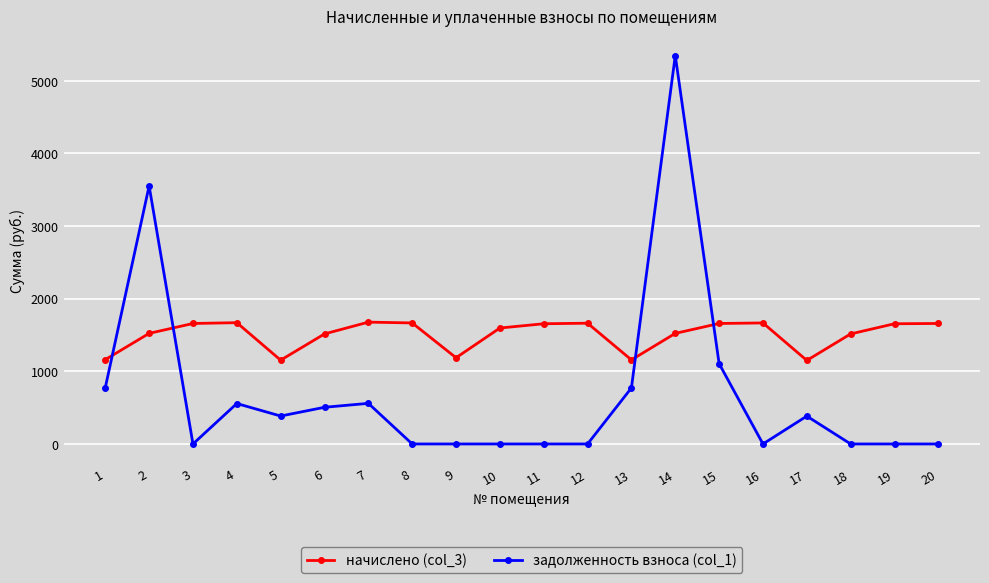

How many interior local valleys does the начислено (col_3) series have?

4